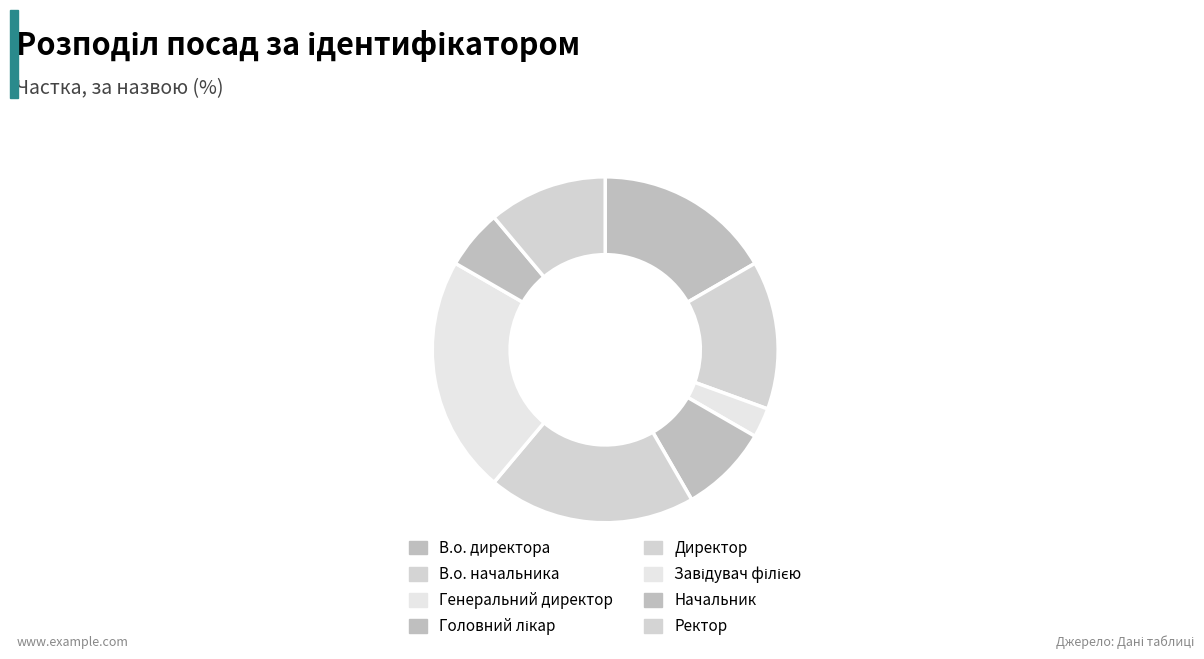

To the nearest percent, what percentage of the pie is В.о. директора?

17%